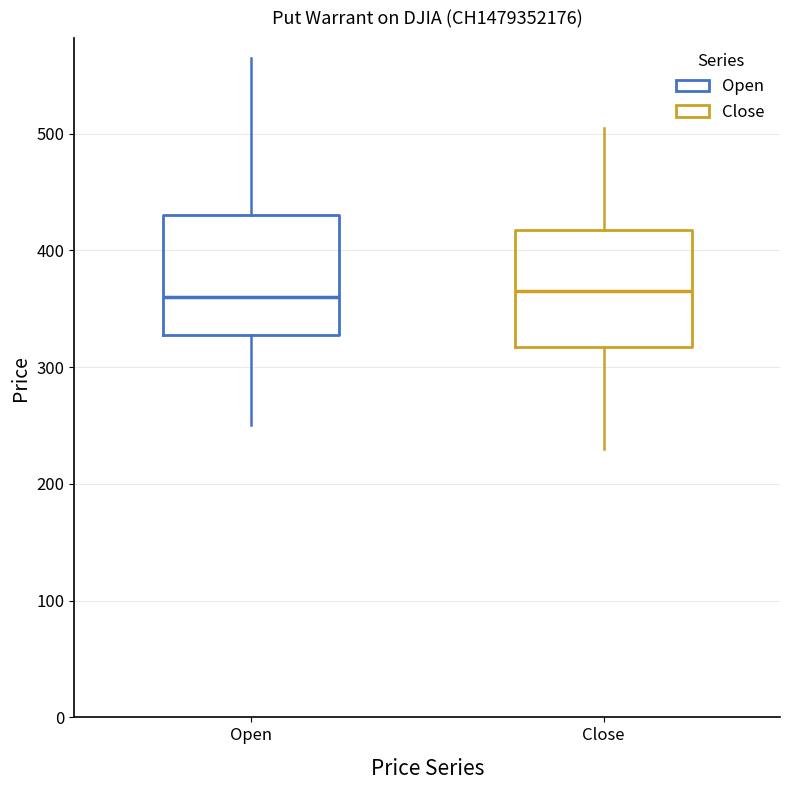

Where is the upper edge of the box for Close on the y-axis? The values are not printed on the chart, so give them approximately, as read against the axis.

420